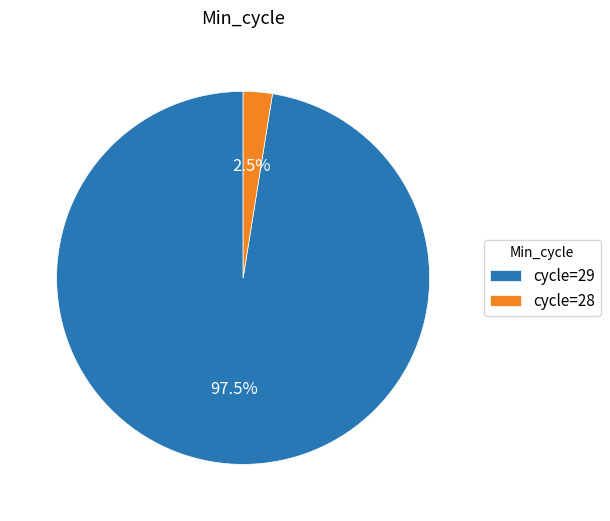

Rank the categories by value from lowest to highest.

cycle=28, cycle=29